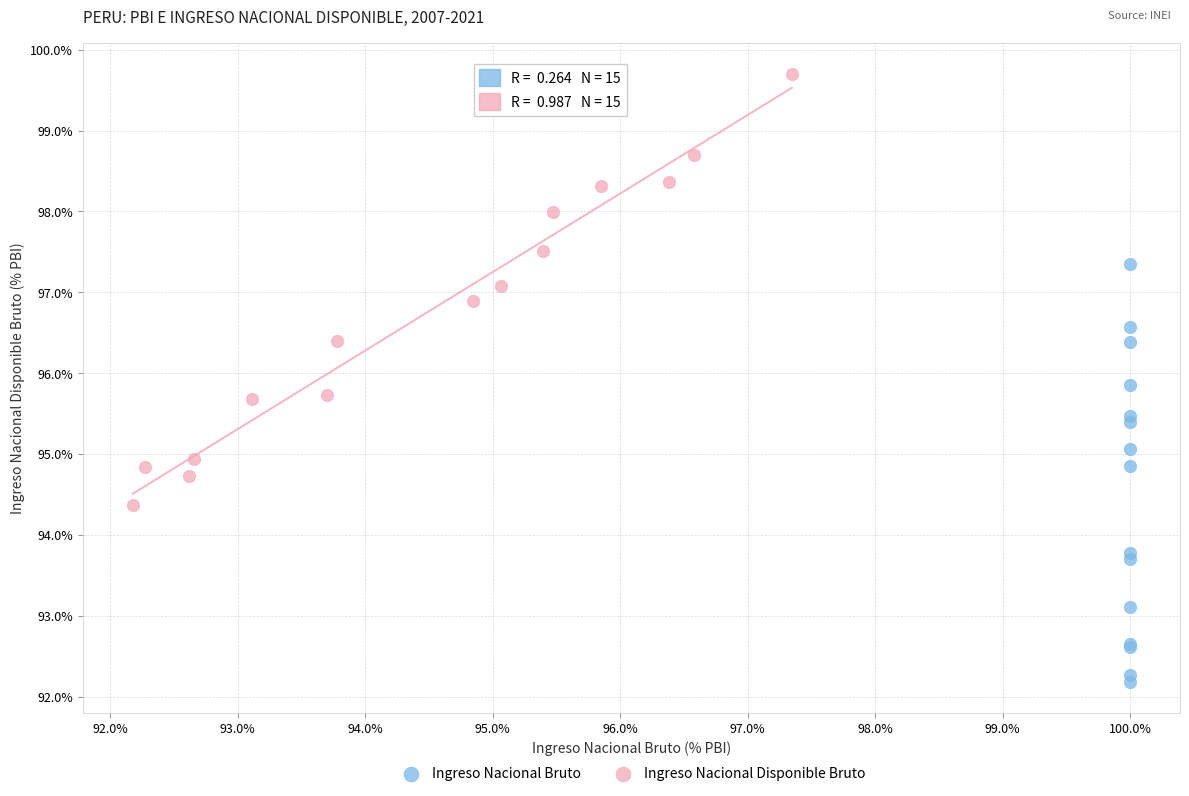

What are all the series names shown in the legend?

Ingreso Nacional Bruto, Ingreso Nacional Disponible Bruto